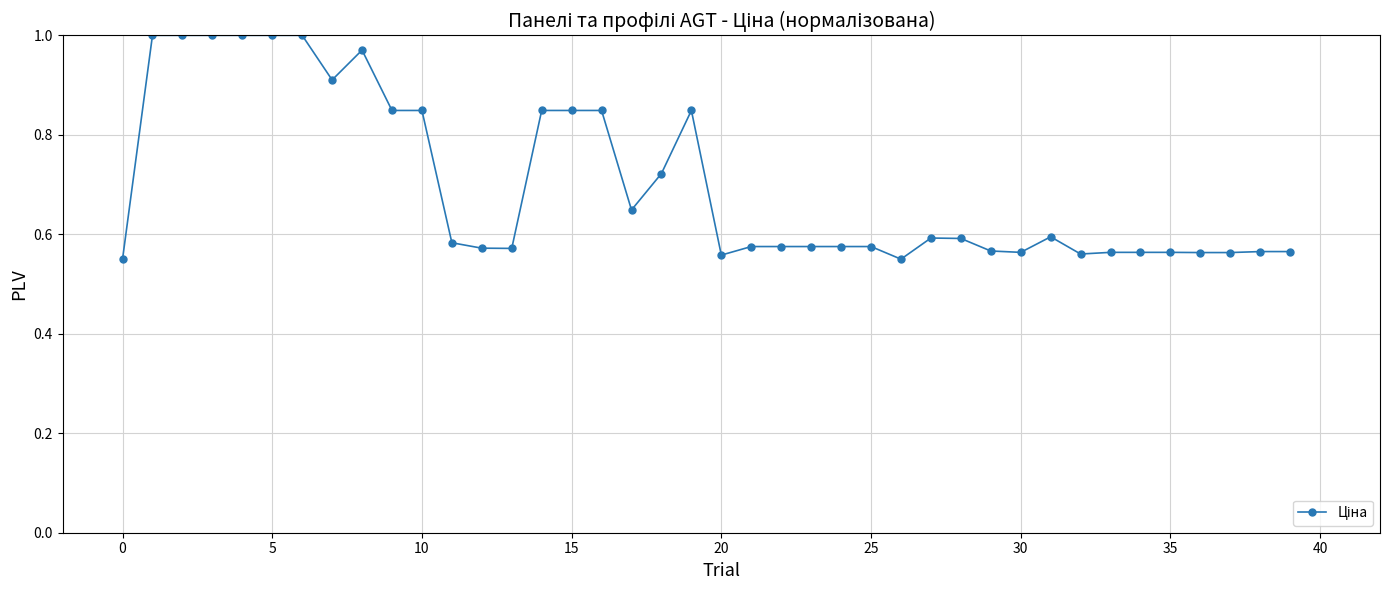

True or false: the data has more than 0 interior local peaks.

True